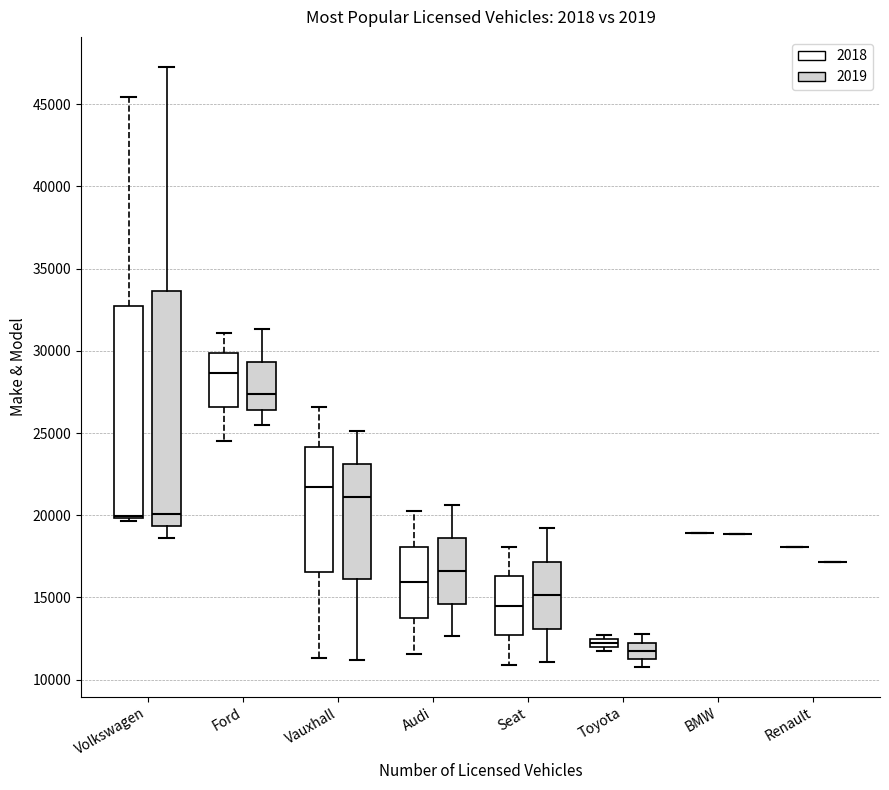

Where does the lower whisker of the box for Volkswagen (2019) end on the y-axis? The values are not printed on the chart, so give them approximately, as read against the axis.

18500